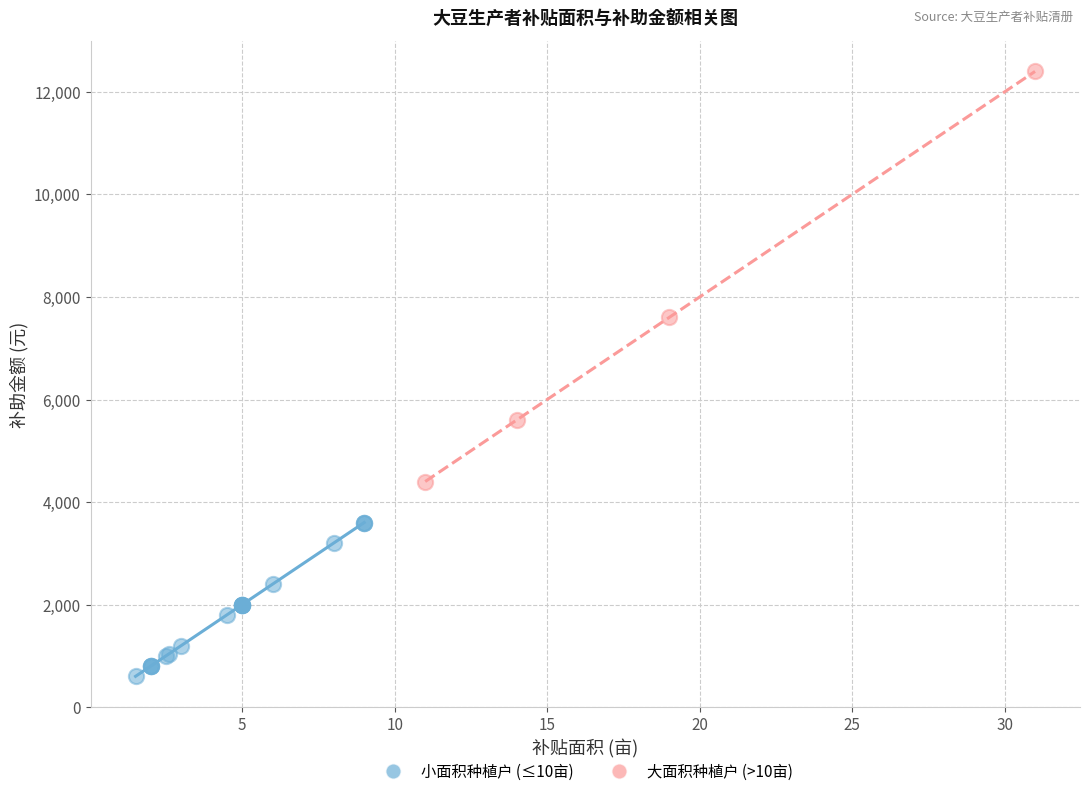

Which series reaches the minimum Y coordinate?

小面积种植户 (≤10亩)